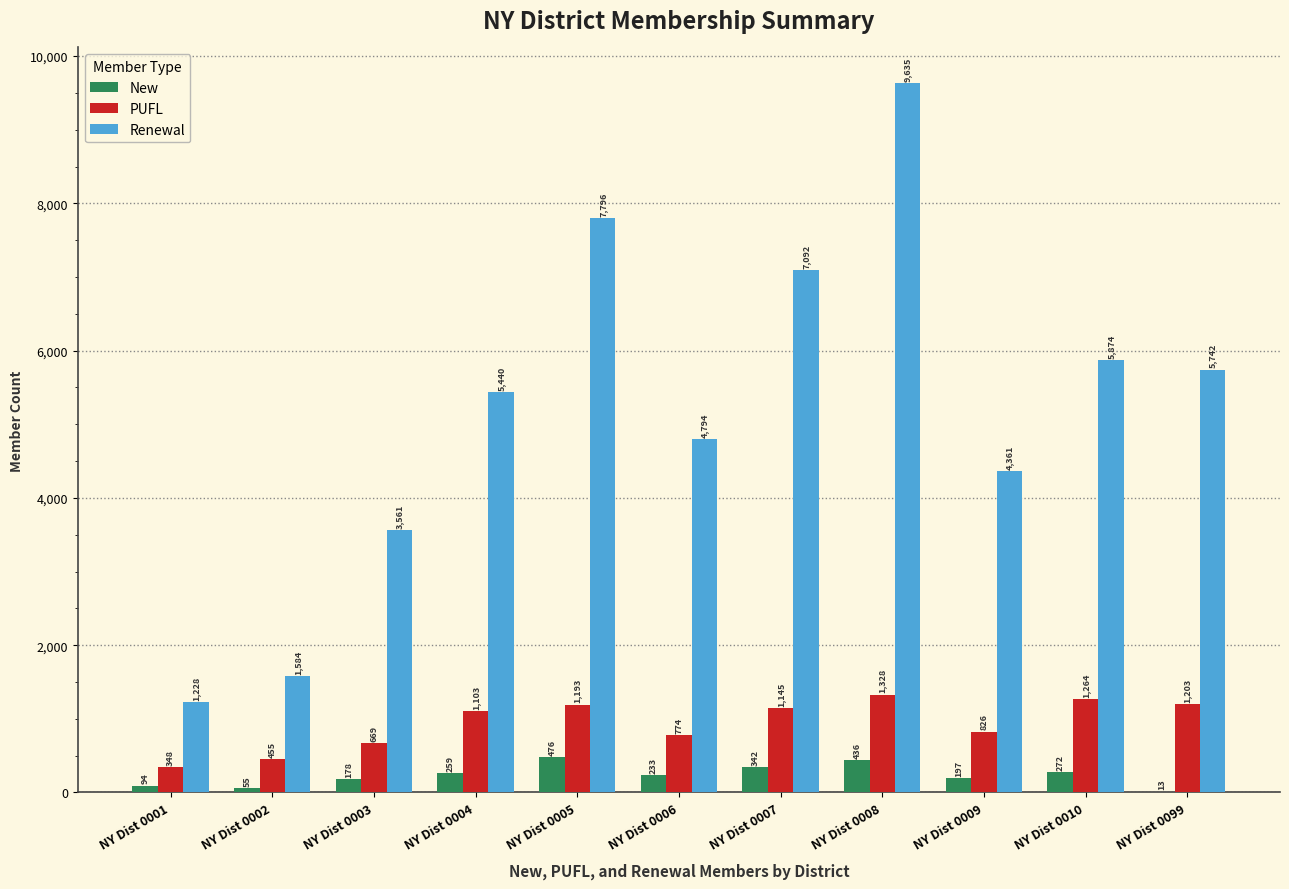

Which series has the largest total across all categories?

Renewal